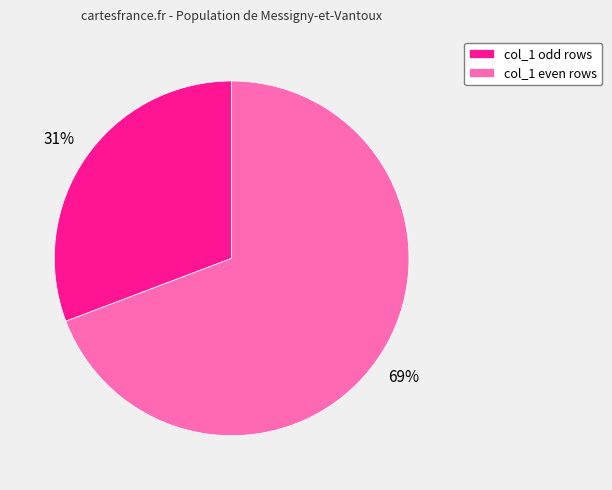

Do col_1 even rows and col_1 odd rows together represent more than half of the pie?

Yes